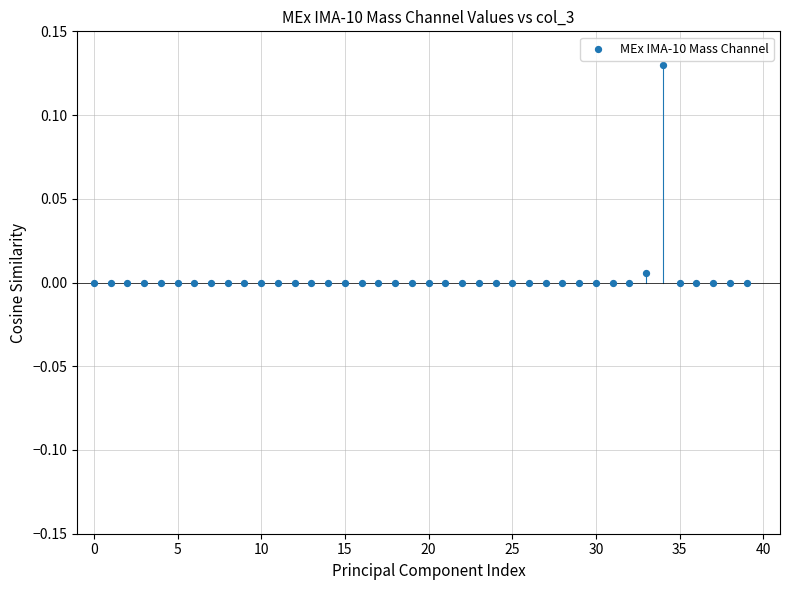

How many data points are displayed?

40